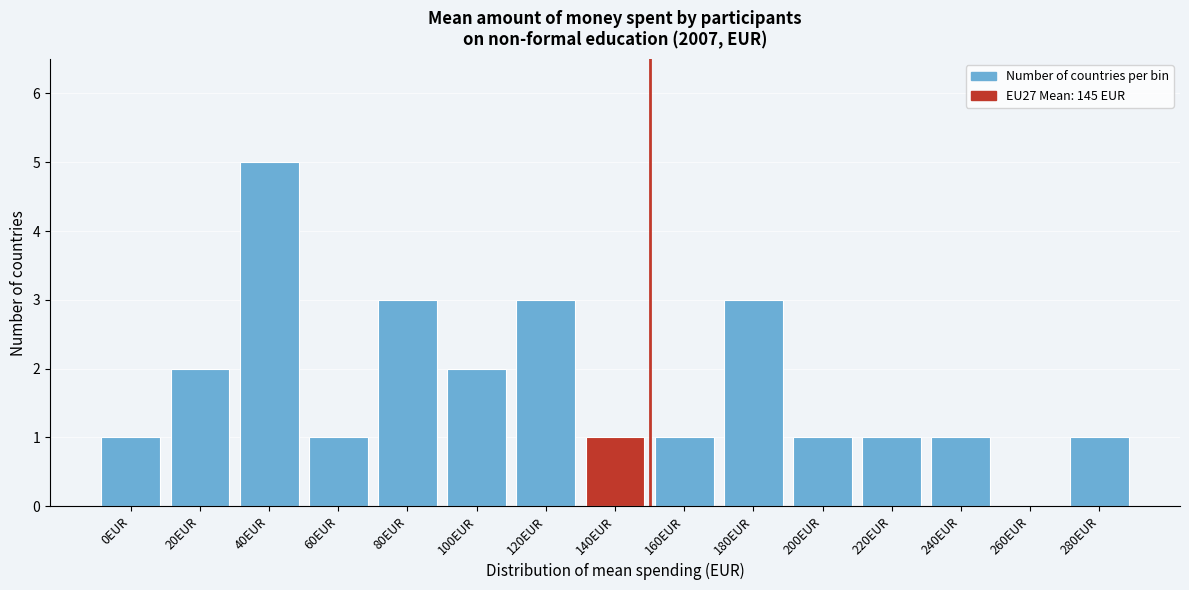

Reading left to right, transcribe all the data shown in this chart.

0EUR=1	20EUR=2	40EUR=5	60EUR=1	80EUR=3	100EUR=2	120EUR=3	140EUR=1	160EUR=1	180EUR=3	200EUR=1	220EUR=1	240EUR=1	260EUR=0	280EUR=1